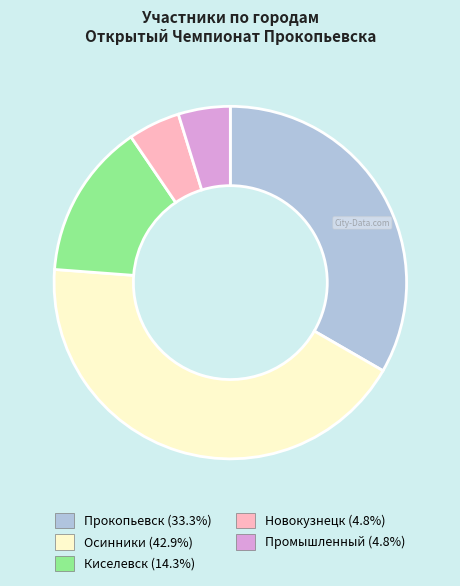

Which category has the biggest portion of the pie?

Осинники